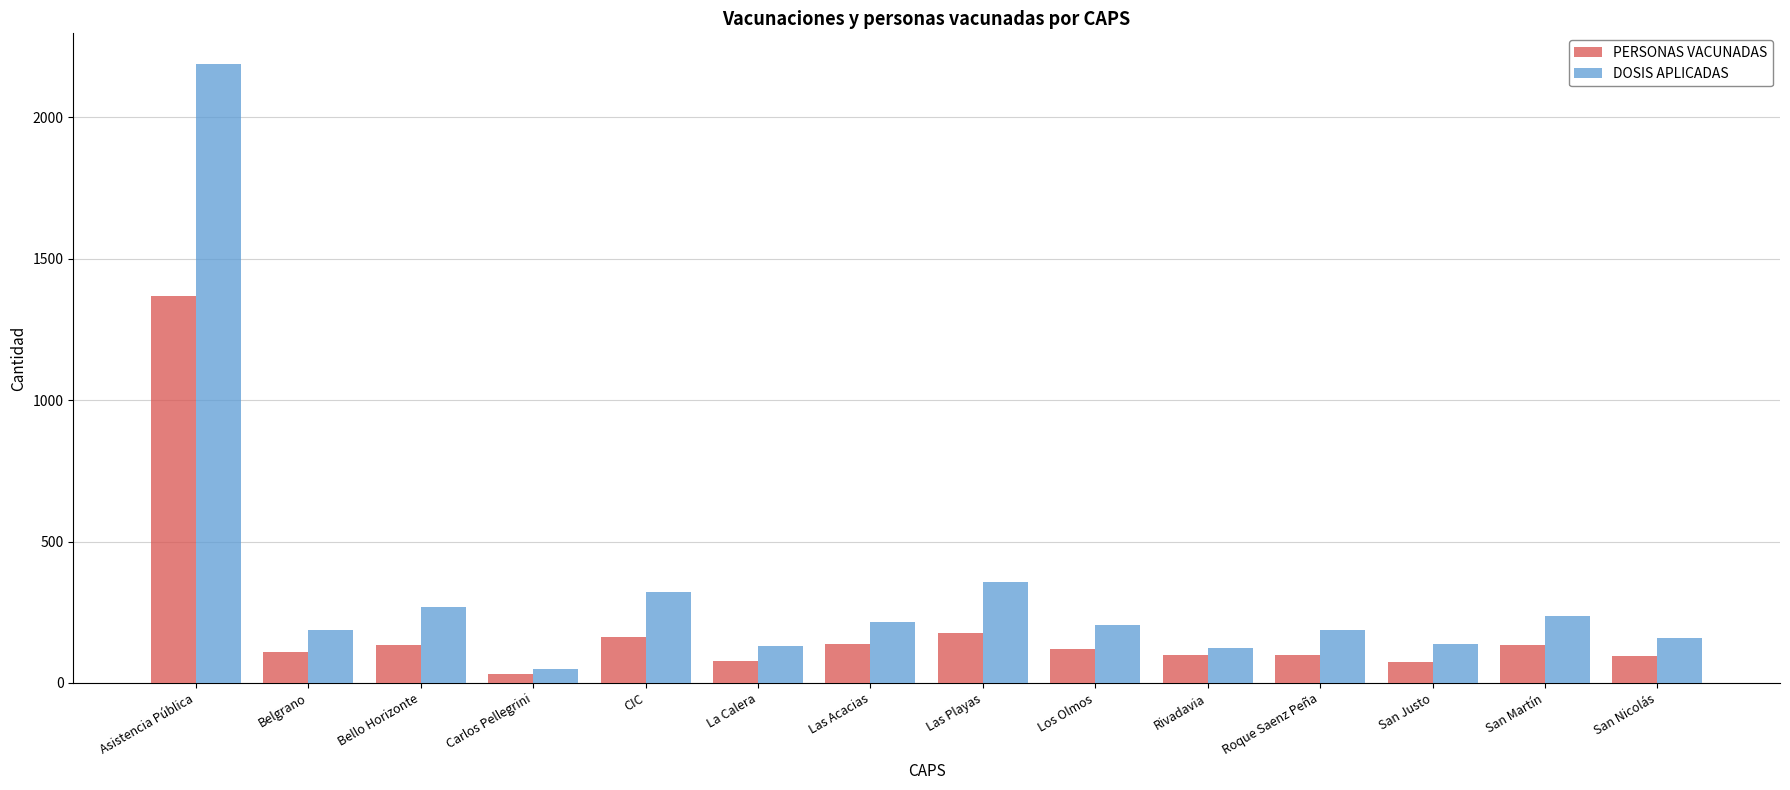

How many data points does each series have?

14